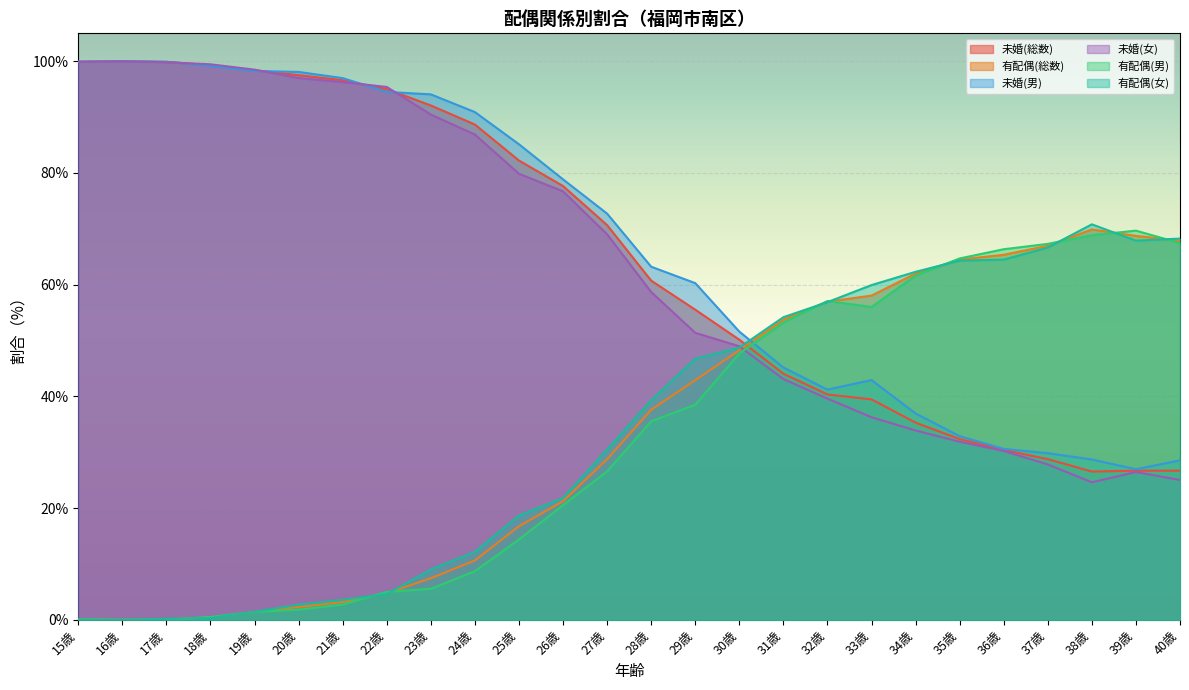

How many distinct data groups are displayed?

6